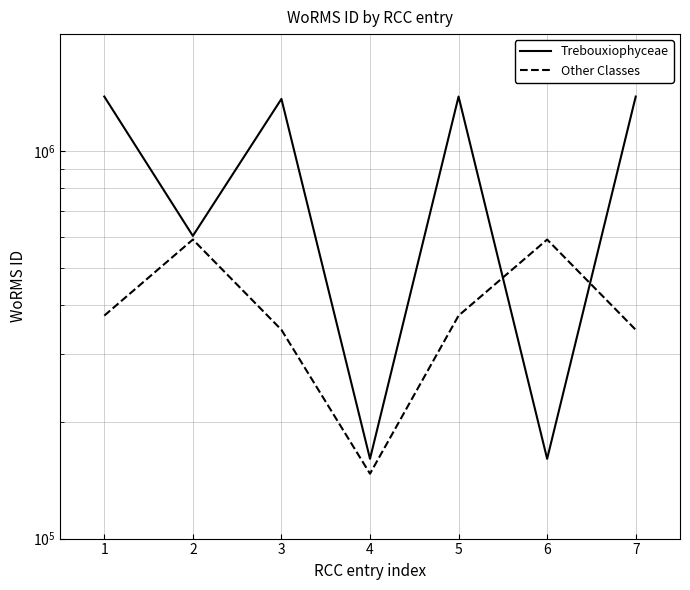

Which has a higher value, 4 or 5?

5